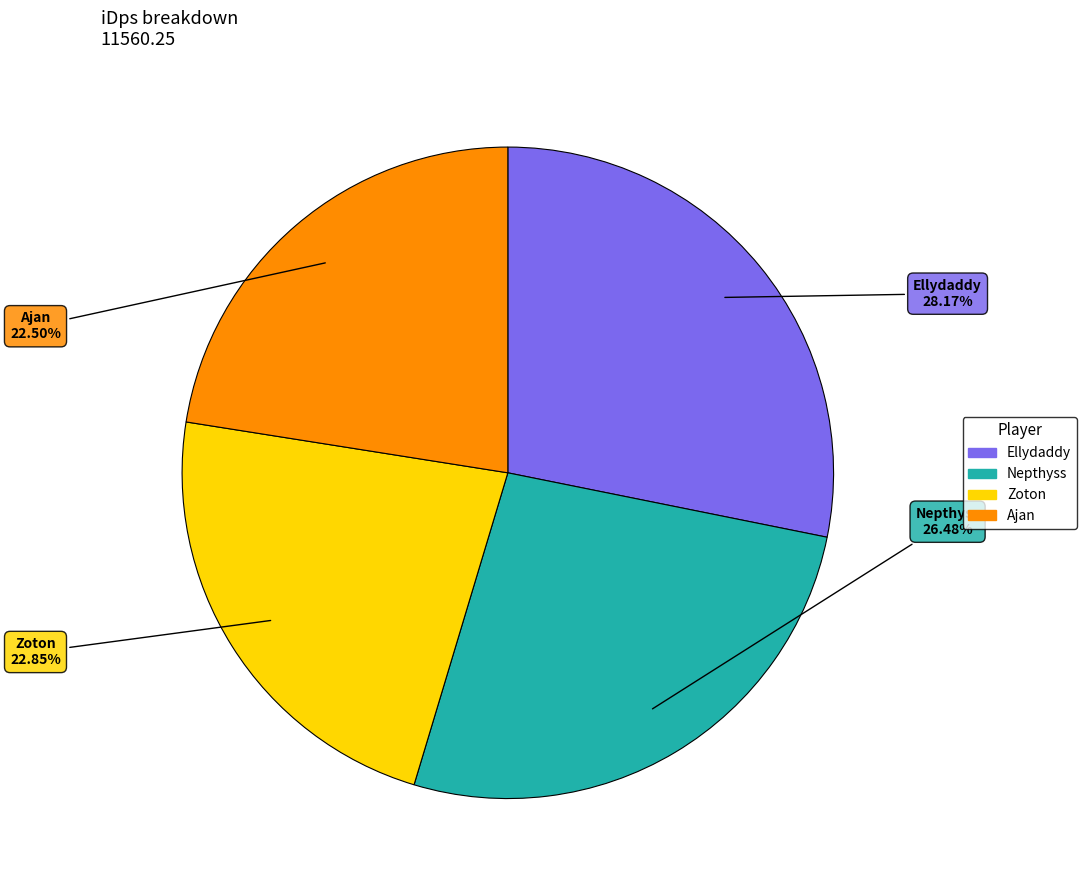

To the nearest percent, what is the average slice percentage?

25%